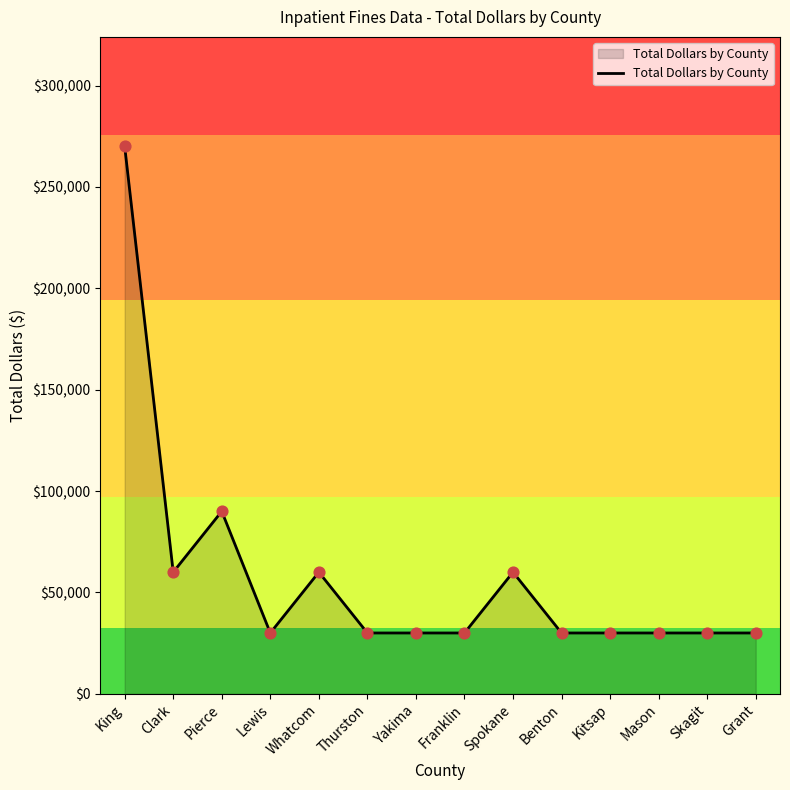

What is the ratio of the value at Franklin to the value at Yakima?

1.0